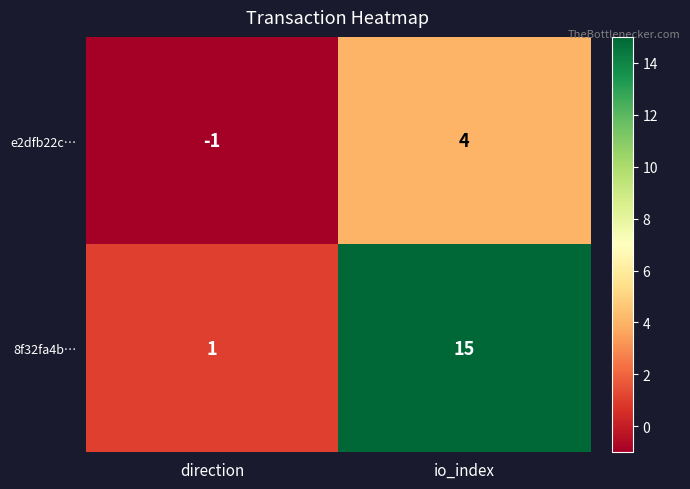

The e2dfb22c… series shows -1 at direction. True or false?

True